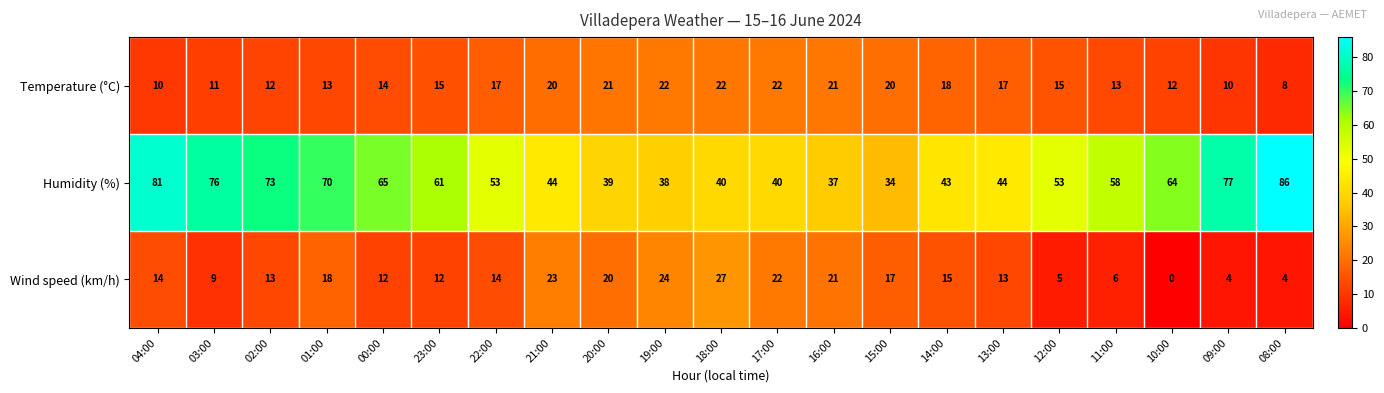

What is the sum of all Wind speed (km/h) values?

293